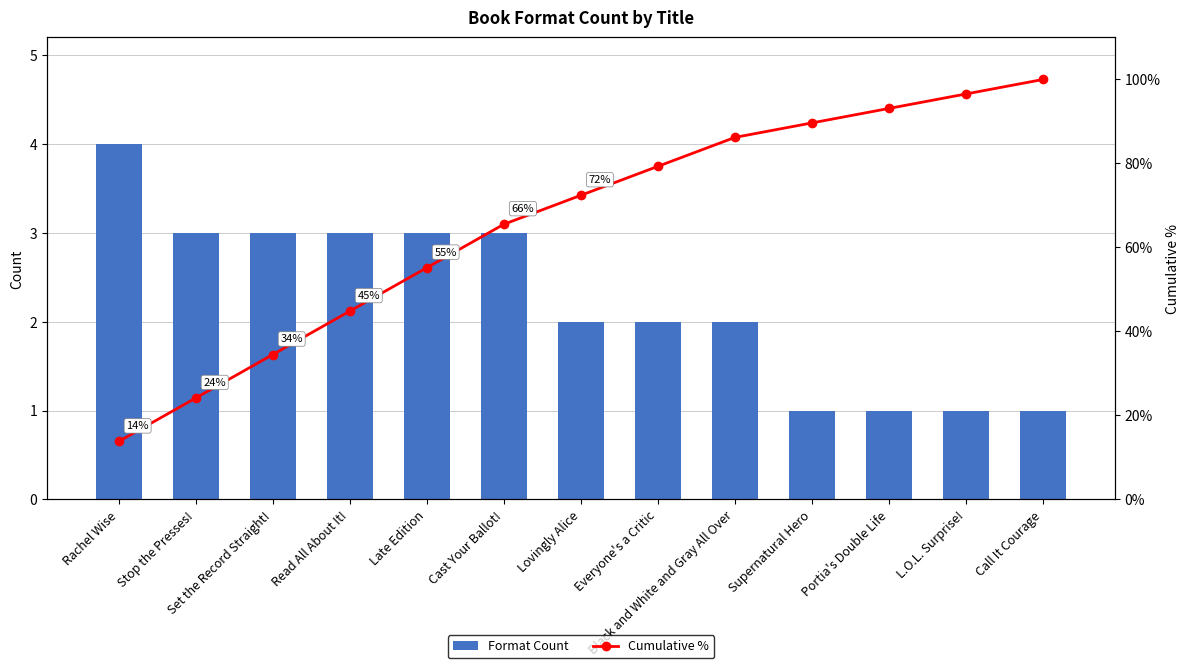

What value does the Format Count series have at Cast Your Ballot!?

3